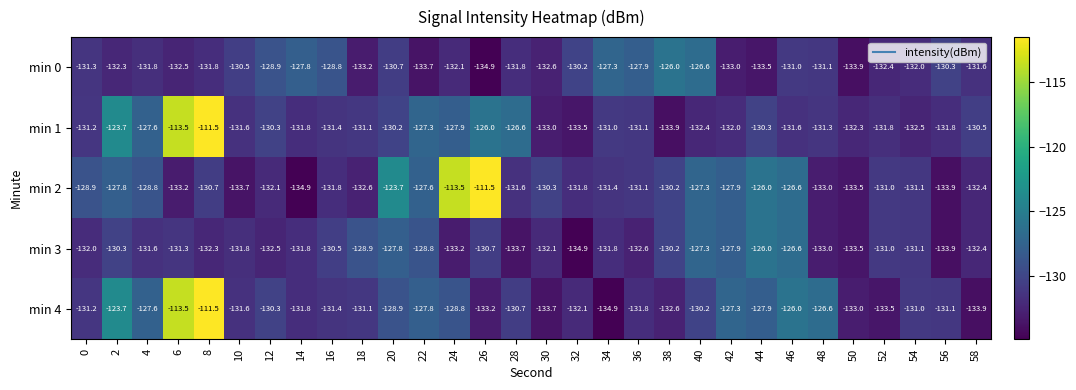

What is the difference between the maximum and minimum values in the min 1 series?

22.4